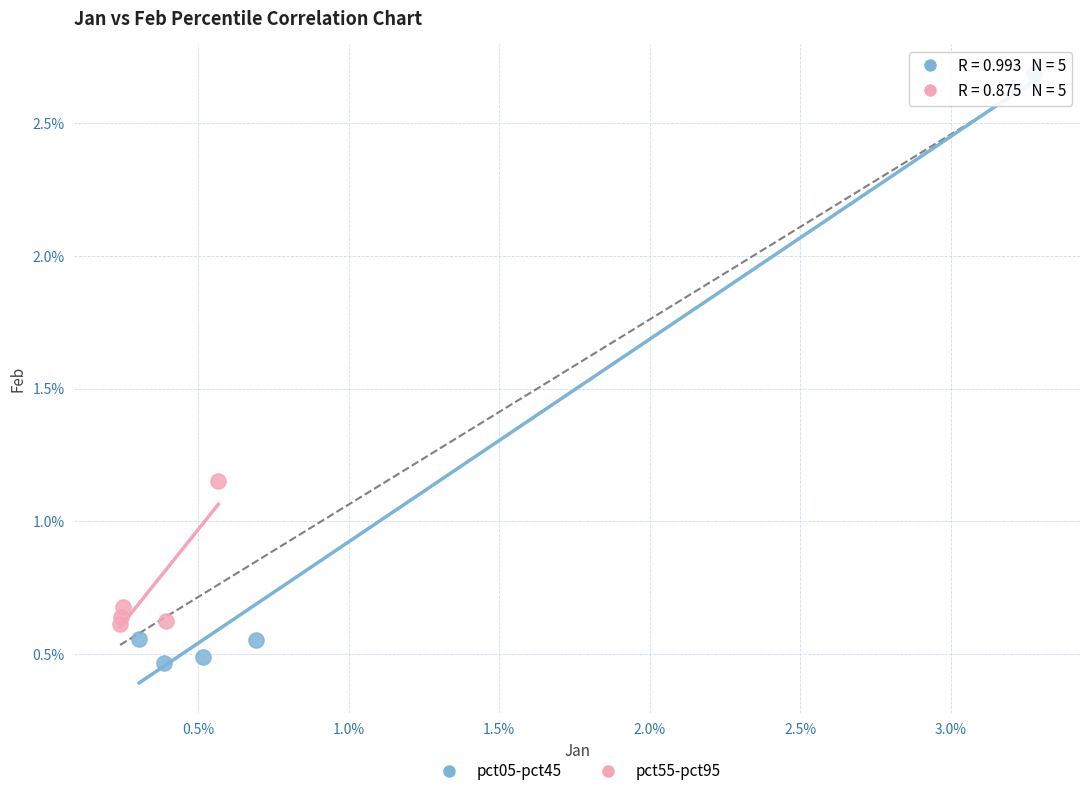

Which series reaches the minimum Y coordinate?

pct05-pct45